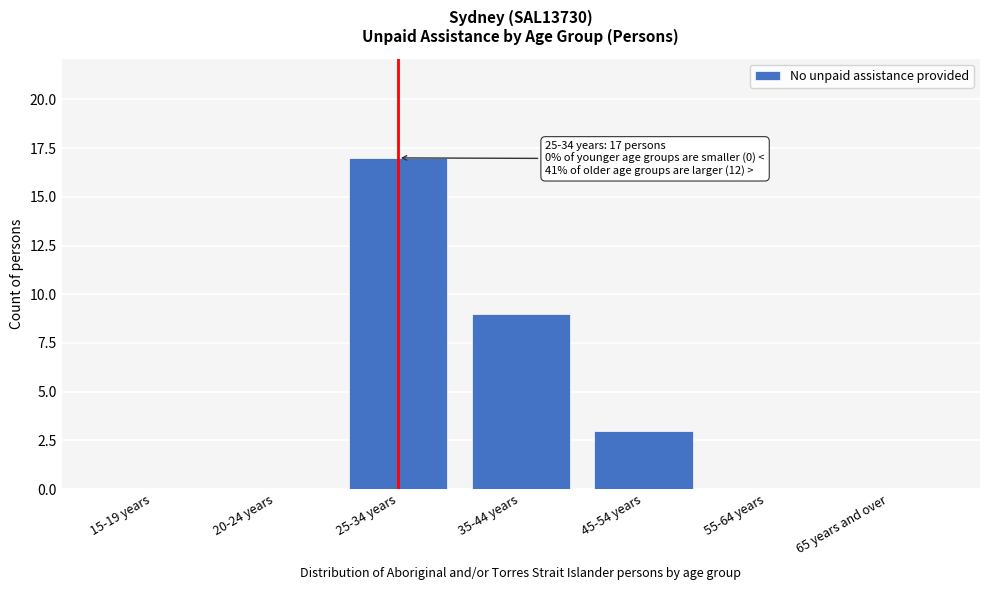

Reading right to left, extract all data points from this chart.

65 years and over=0	55-64 years=0	45-54 years=3	35-44 years=9	25-34 years=17	20-24 years=0	15-19 years=0